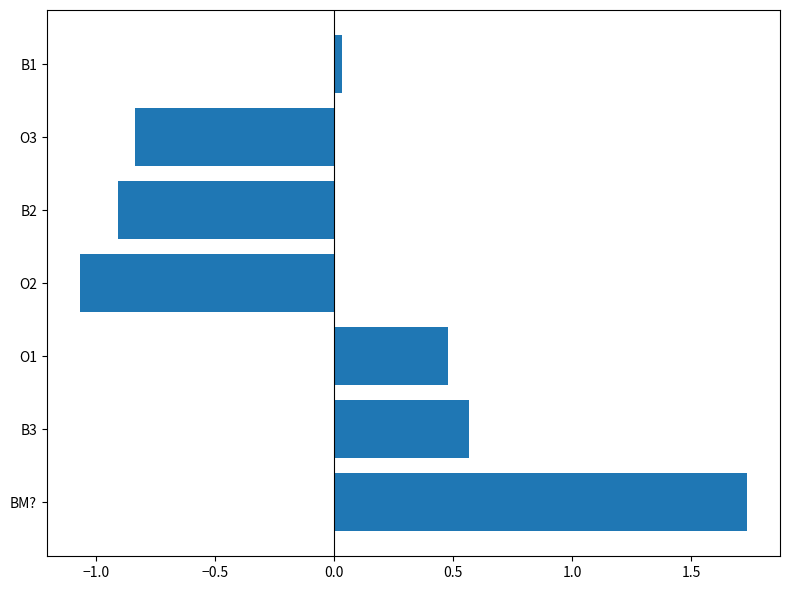

Which has a higher value, B3 or B2?

B3